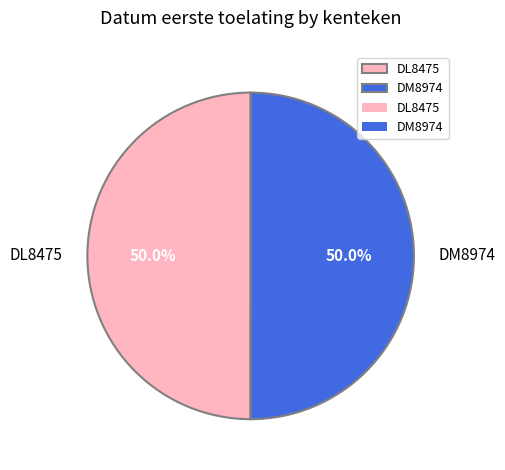

To the nearest percent, what is the average slice percentage?

50%